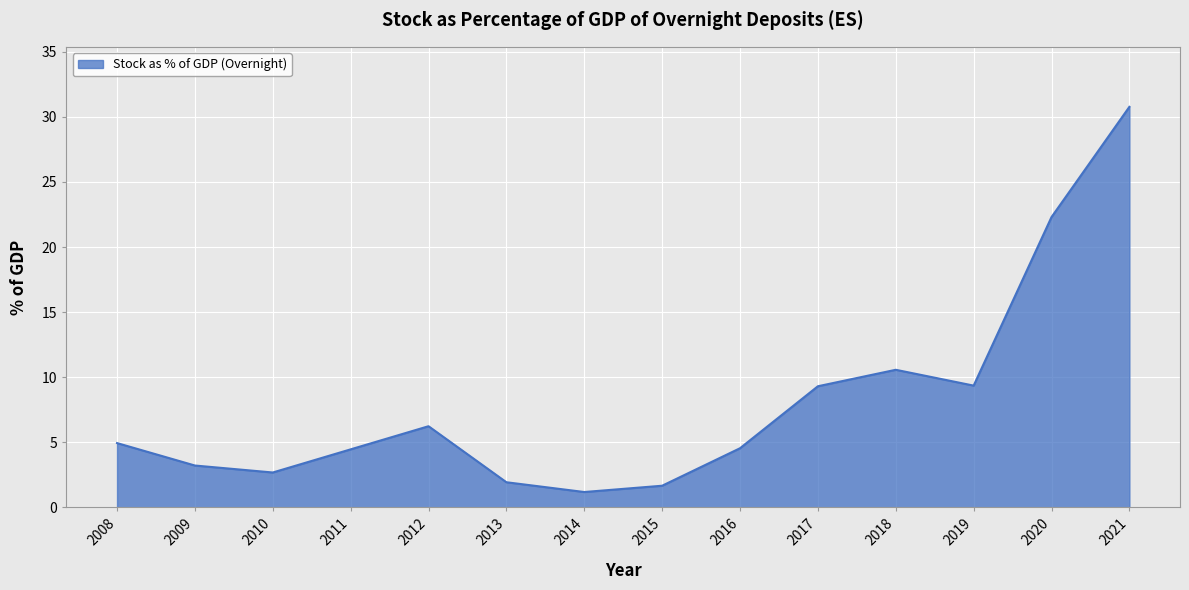

Which has a higher value, 2013 or 2021?

2021